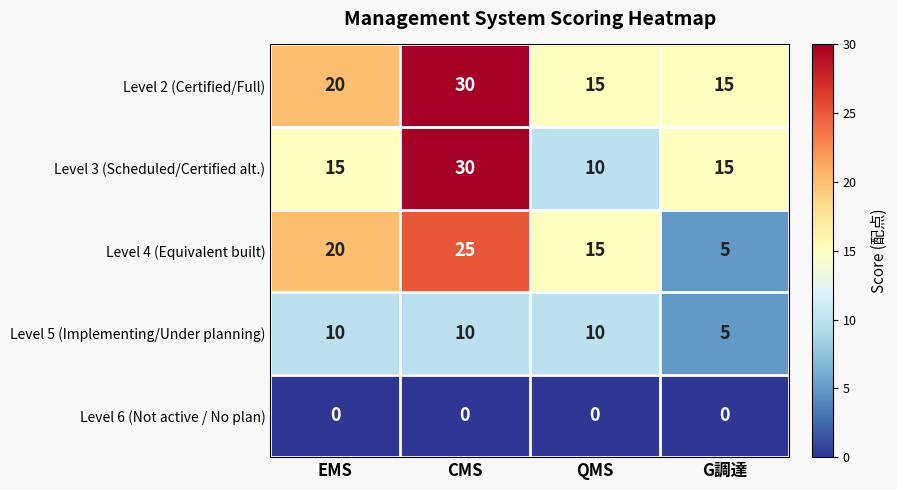

What is the average value of the Level 3 (Scheduled/Certified alt.) series?

18